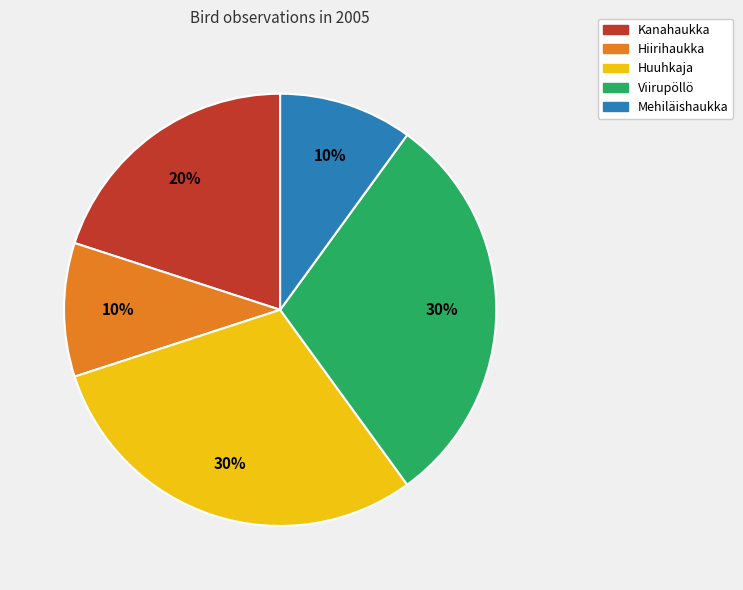

To the nearest percent, what is the difference between the Kanahaukka and Viirupöllö slice percentages?

10%